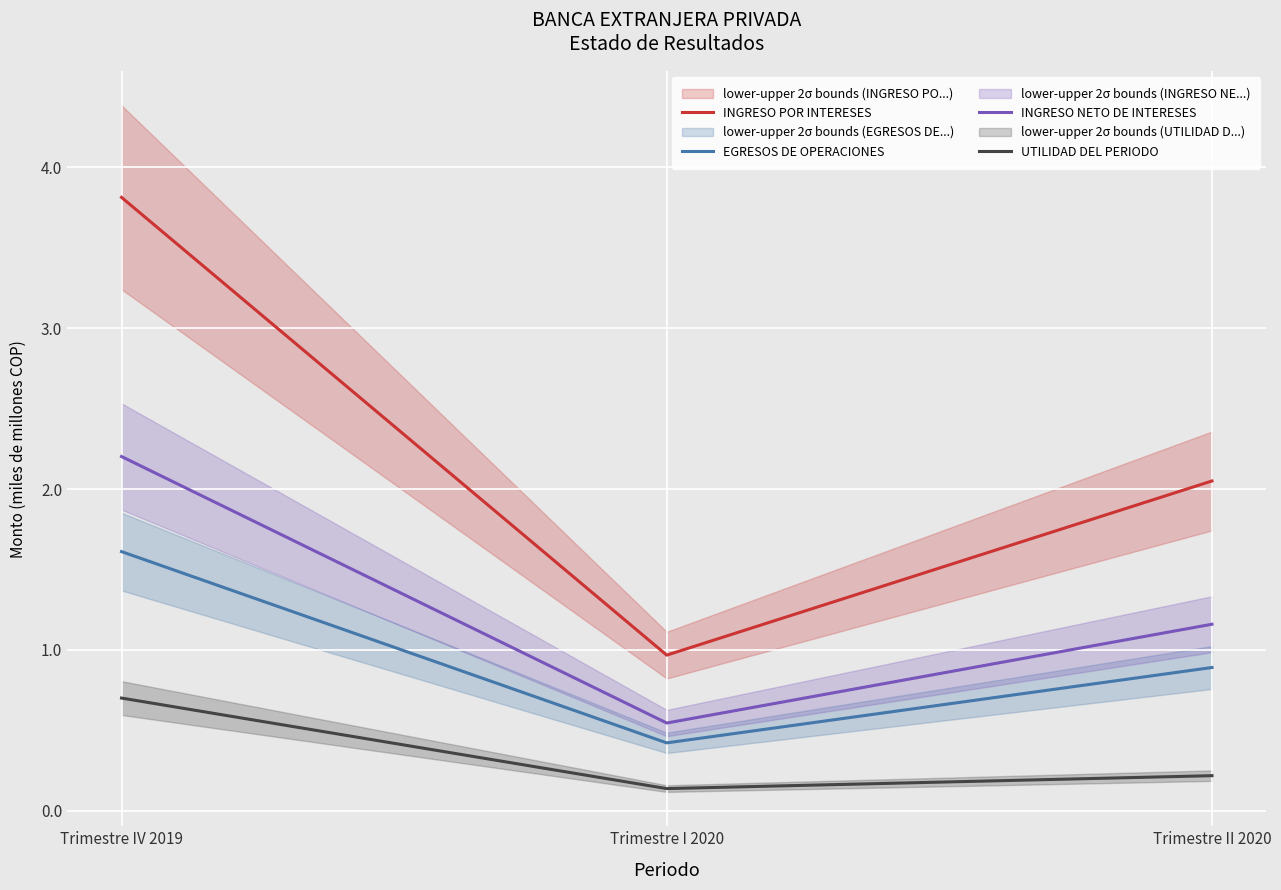

What is the approximate value of INGRESO POR INTERESES at Trimestre II 2020?

2.1